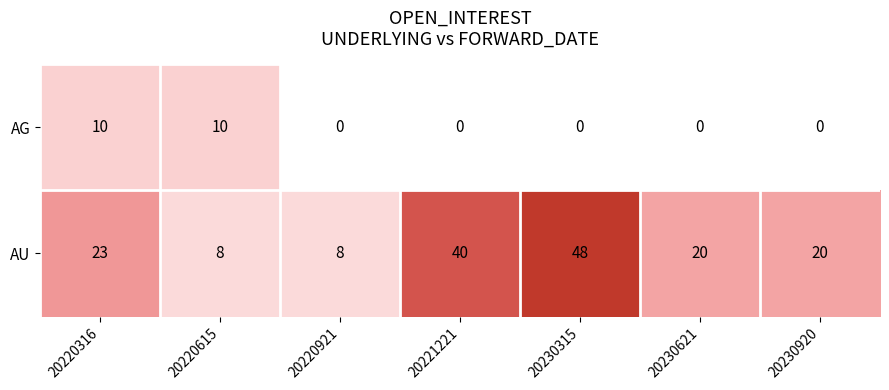

What is the difference between the maximum and minimum values in the AU series?

40